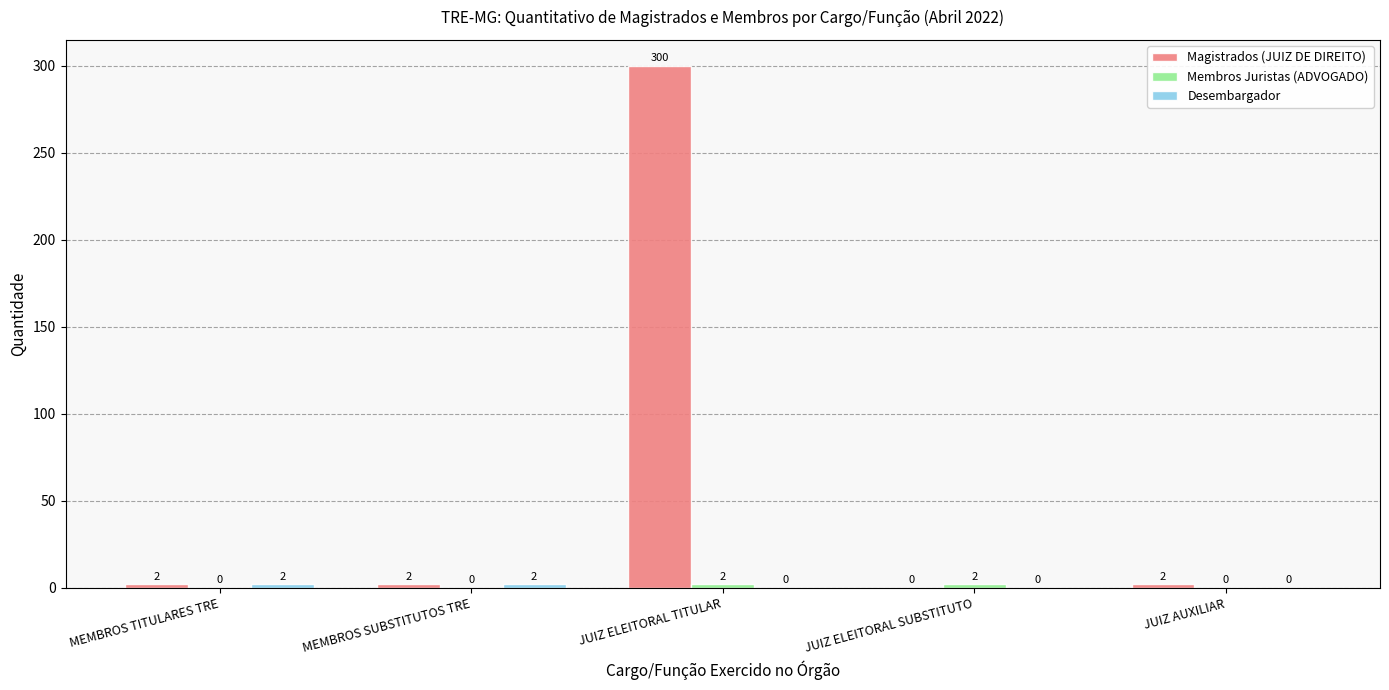

Is it true that Magistrados (JUIZ DE DIREITO) equals 0 at JUIZ ELEITORAL SUBSTITUTO?

True